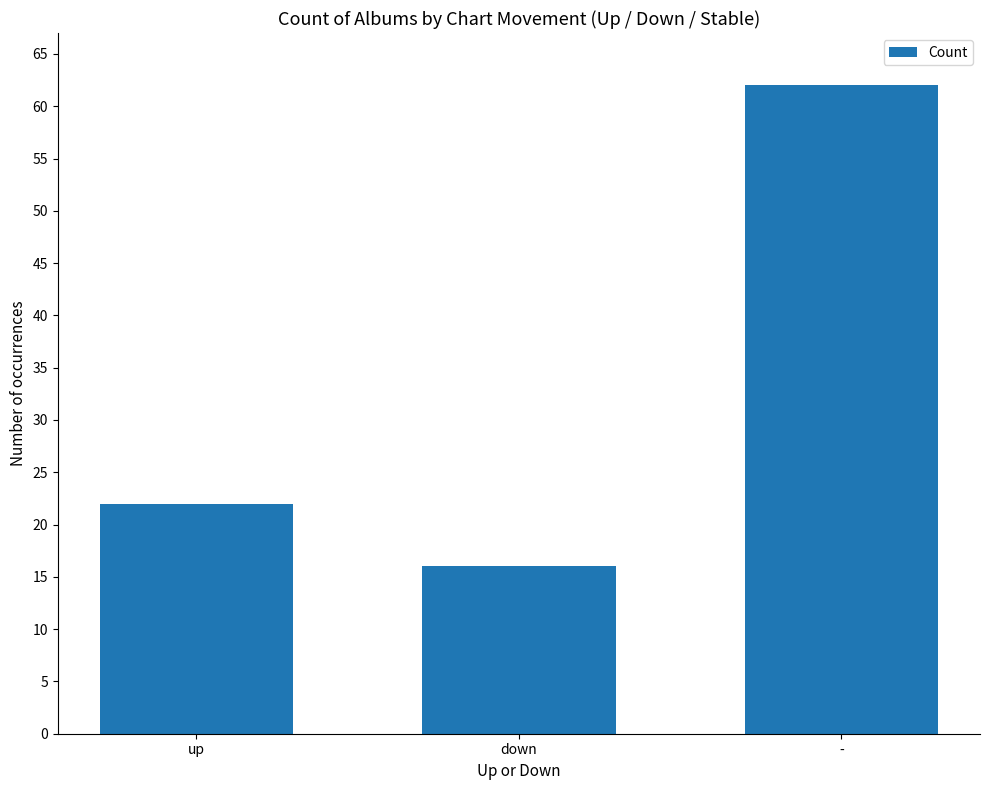

What is the maximum value shown in the chart?

62